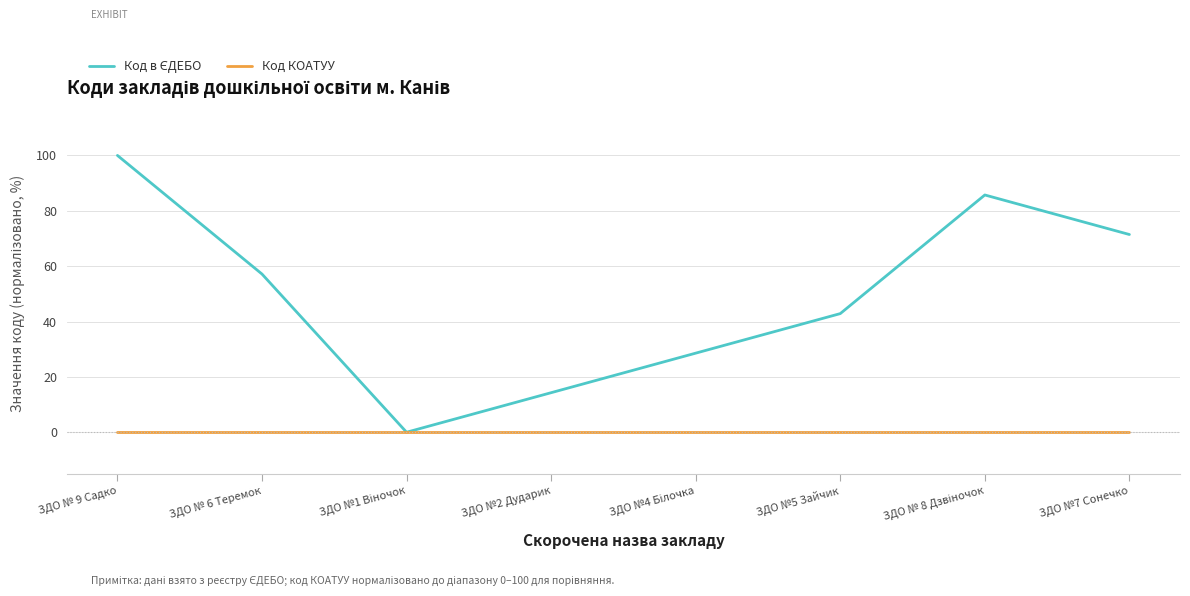

Which category has the highest value across all series?

ЗДО № 9 Садко